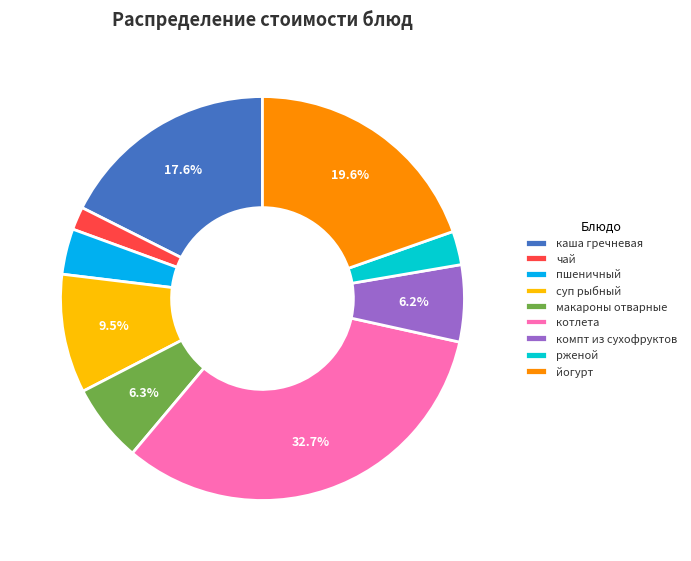

Does каша гречневая account for over 50% of the chart?

No